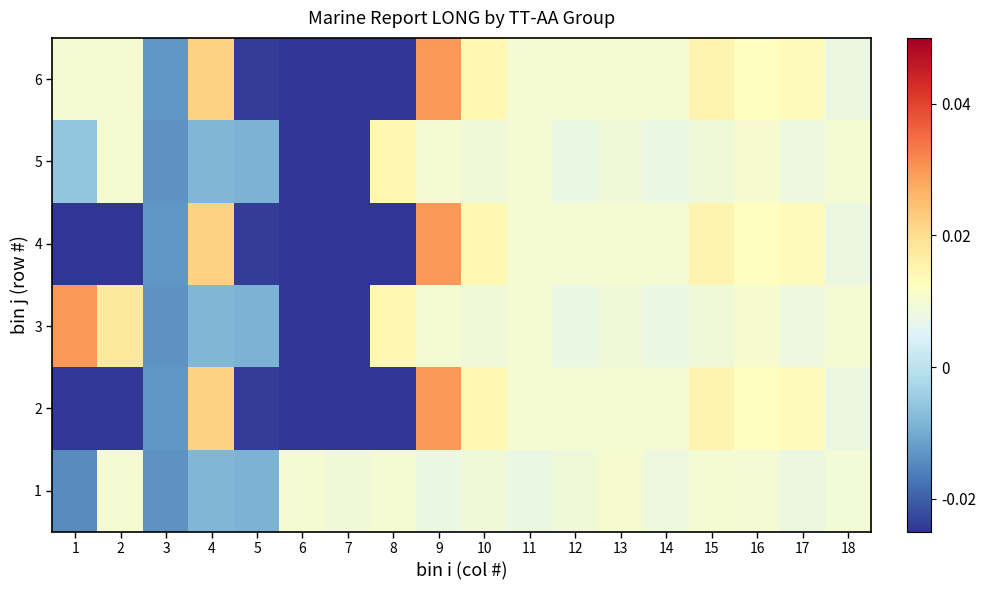

What is the total value across all series at 13?

0.1